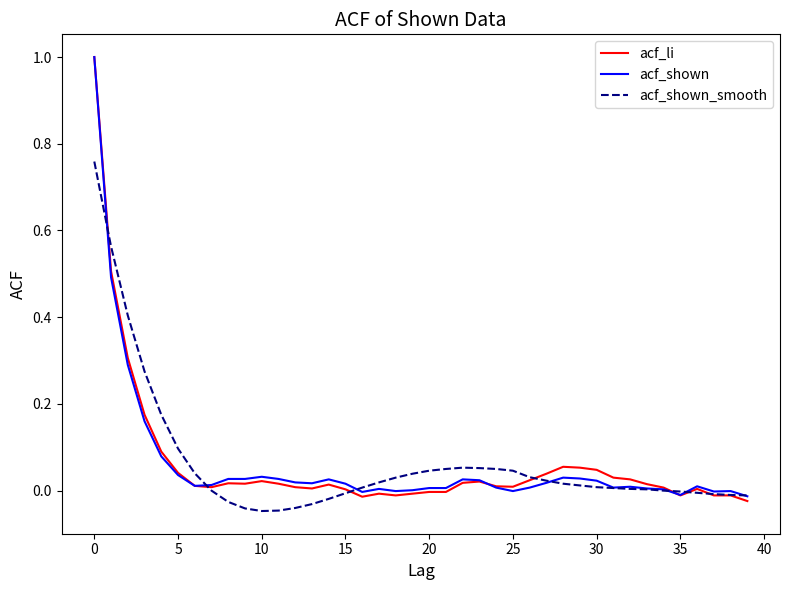

What is the difference between the second highest and minimum values in the acf_li series?

0.5